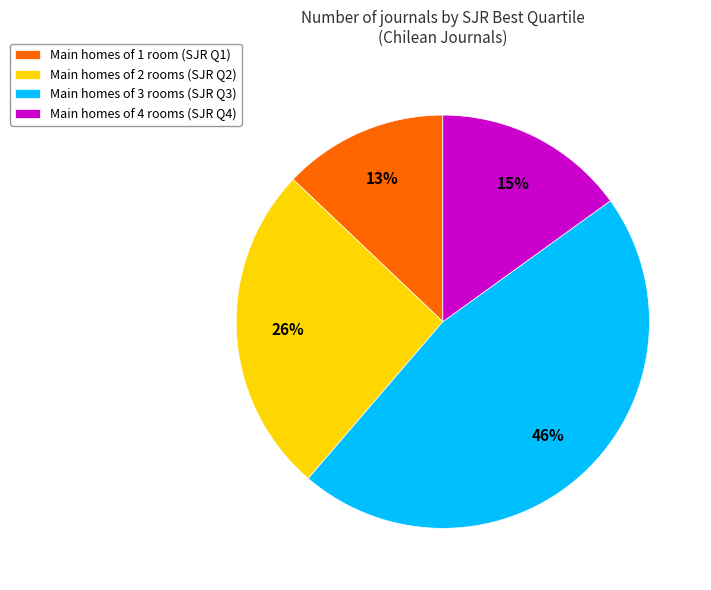

Is it true that Main homes of 1 room (SJR Q1) is 24% of the pie?

False